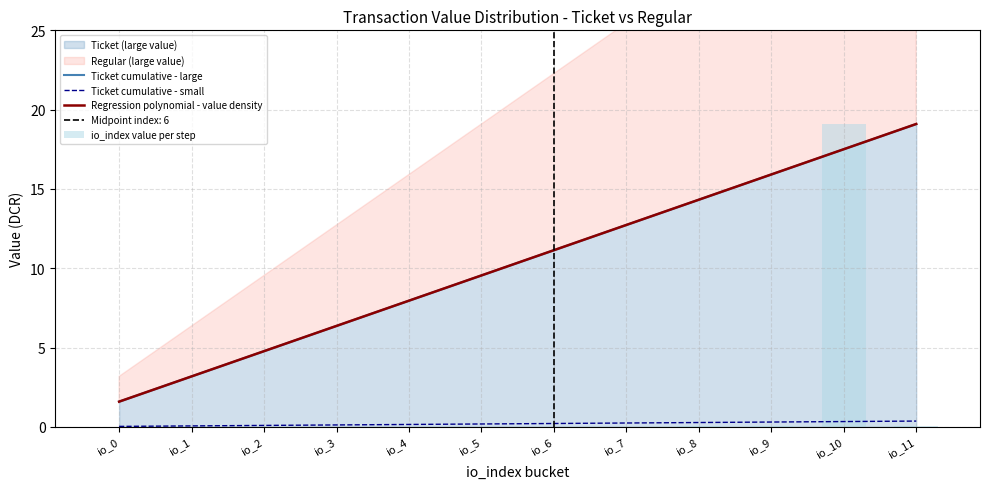

At io_3, list the series in order from smallest to largest.

io_index value per step, Ticket cumulative - small, Regression polynomial - value density, Ticket cumulative - large